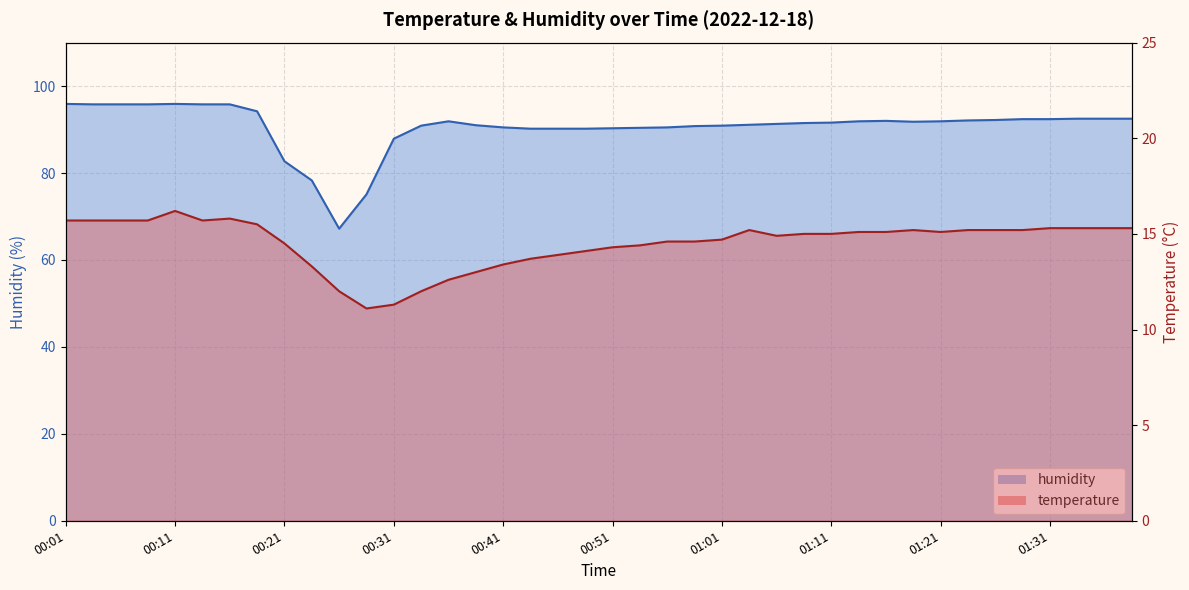

Where is the first local maximum for humidity?

00:11